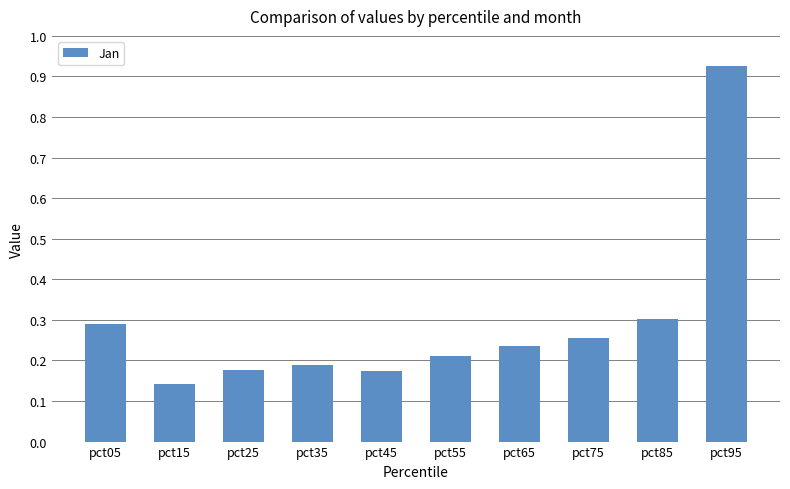

The value at pct65 is 0.1. True or false?

False